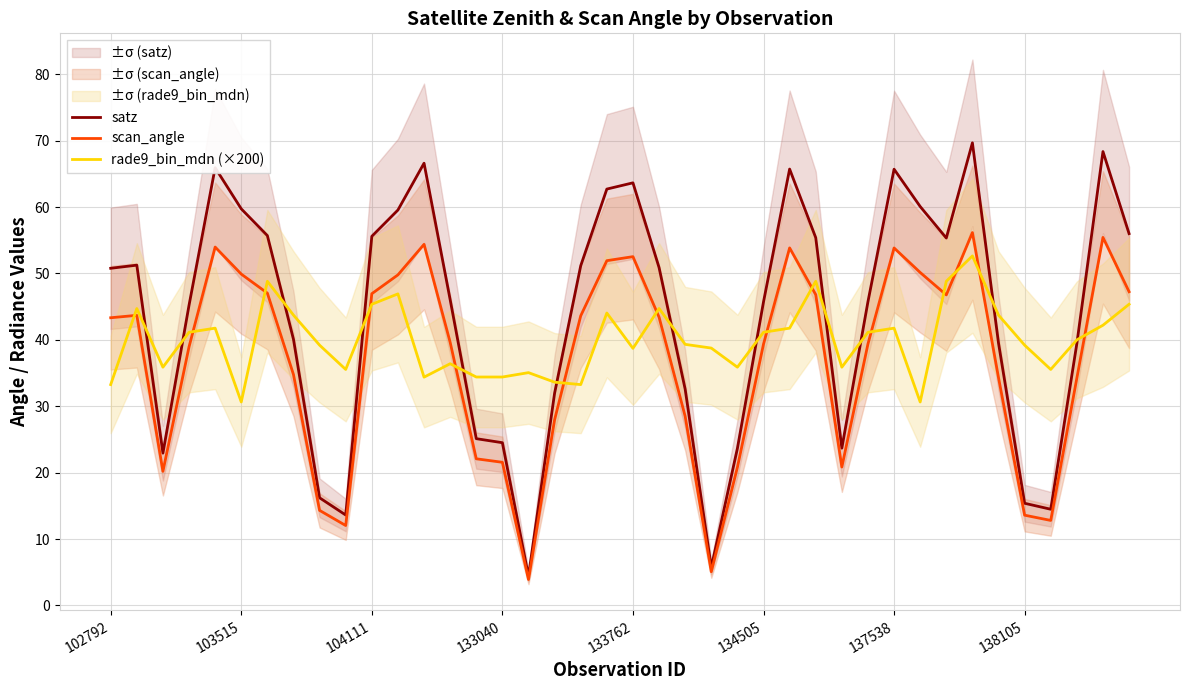

What is the highest value of the scan_angle series?

56.2